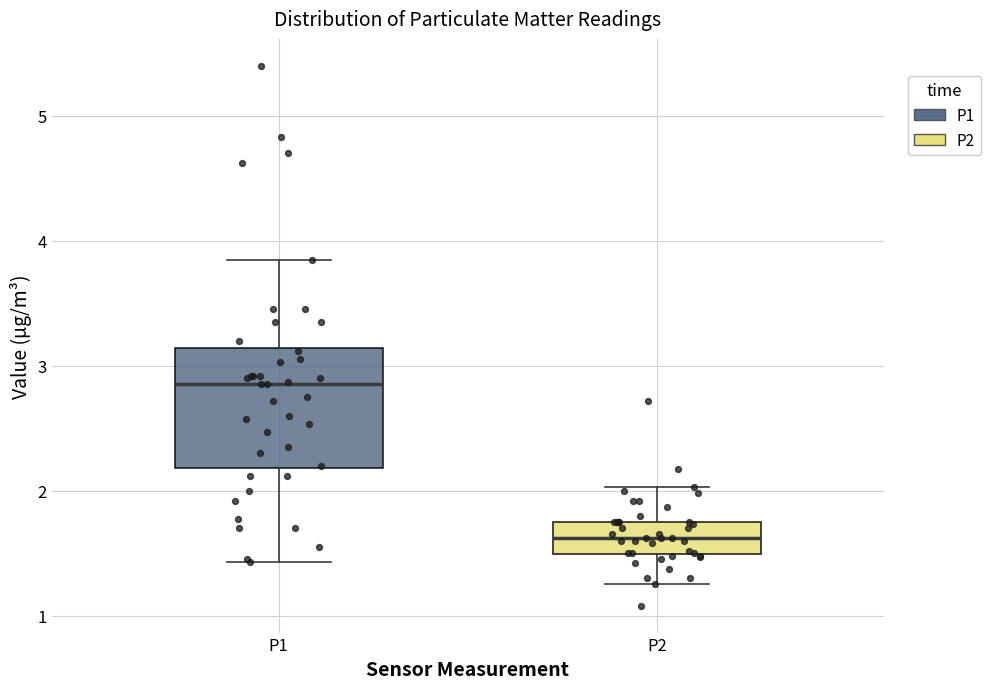

Which box's median line is the highest?

P1